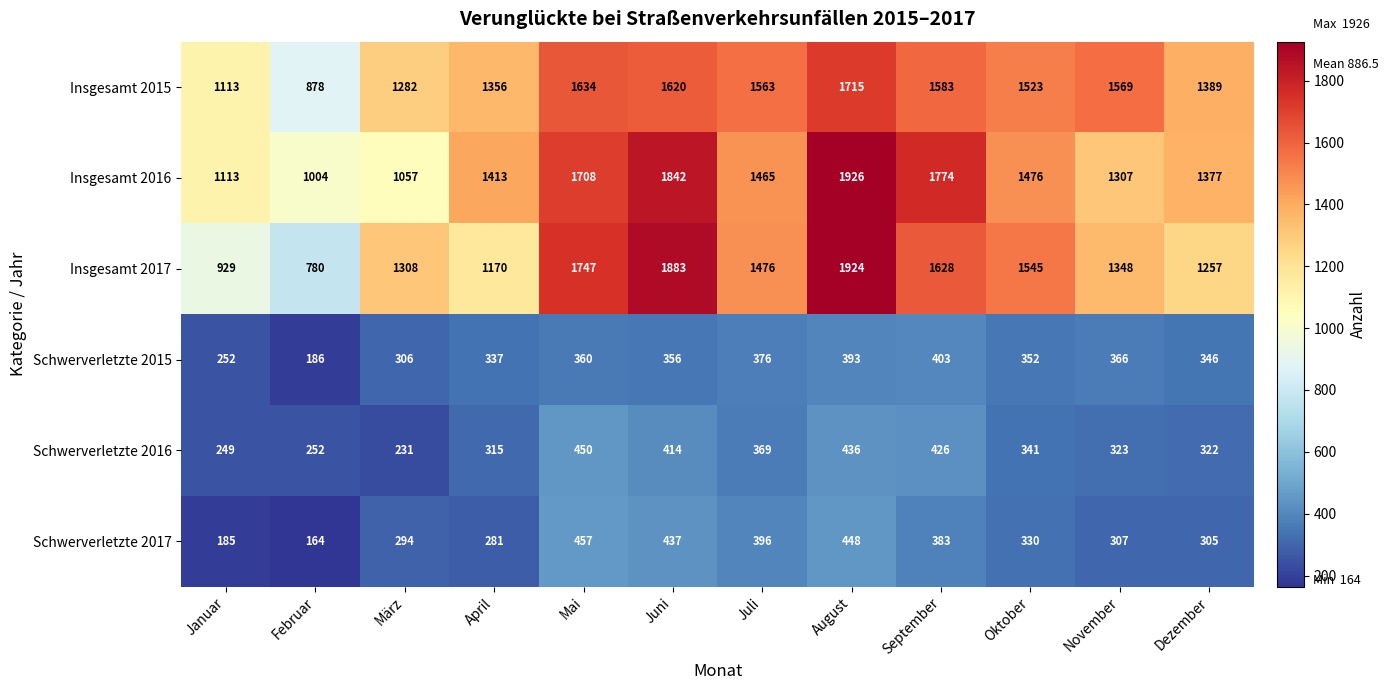

Rank the series at April from lowest to highest value.

Schwerverletzte 2017, Schwerverletzte 2016, Schwerverletzte 2015, Insgesamt 2017, Insgesamt 2015, Insgesamt 2016